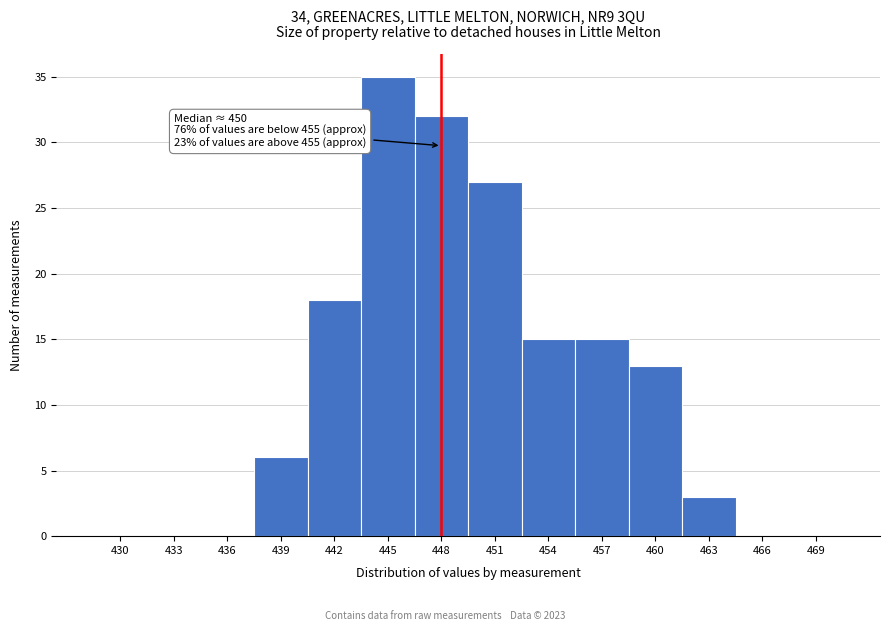

Reading left to right, extract all data points from this chart.

430=0	433=0	436=0	439=6	442=18	445=35	448=32	451=27	454=15	457=15	460=13	463=3	466=0	469=0